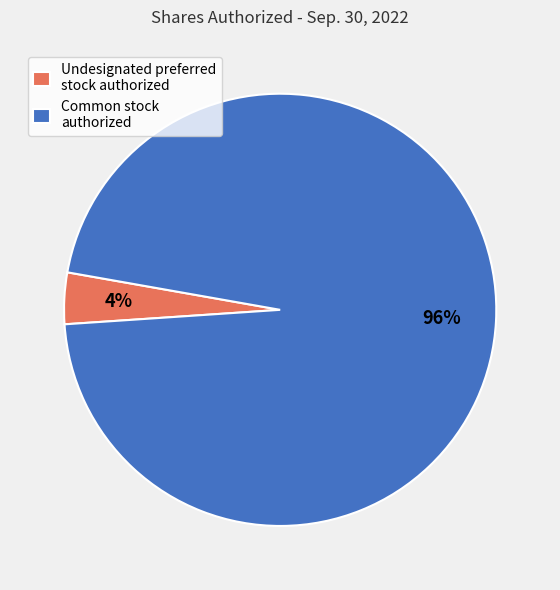

True or false: Common stock authorized accounts for 96% of the total.

True